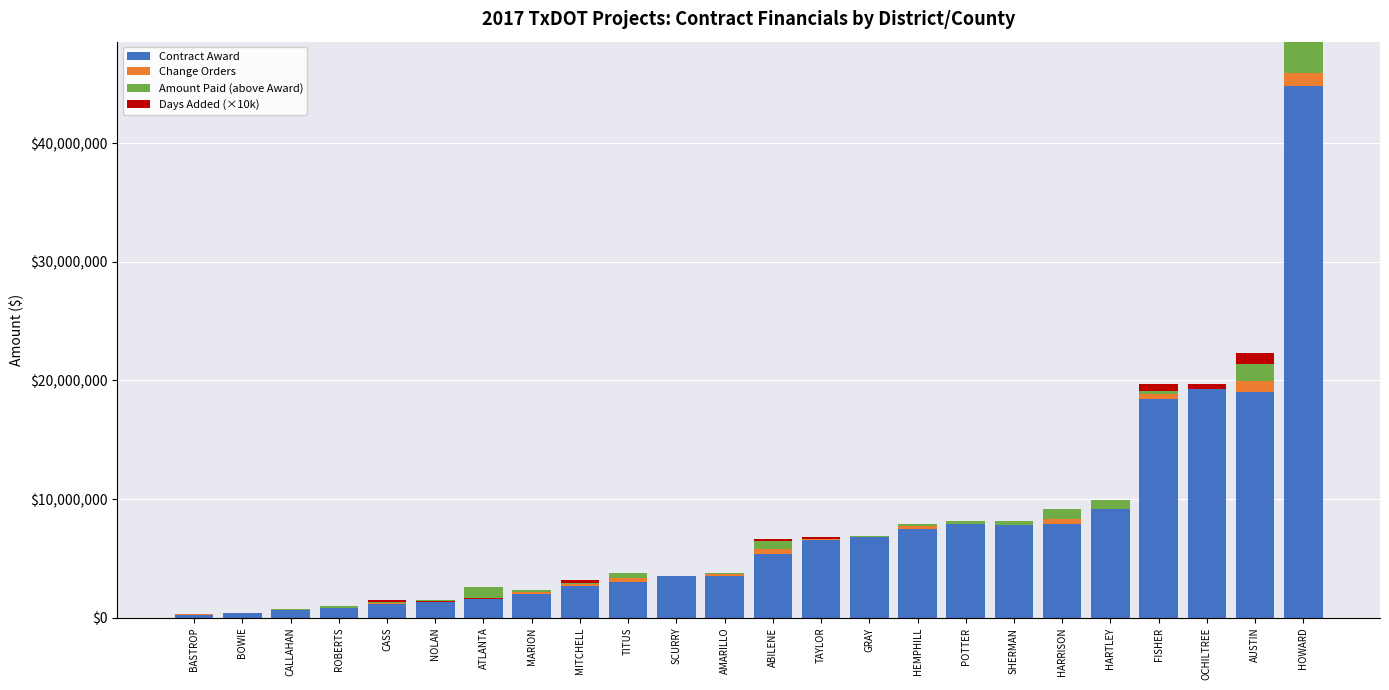

What is the sum of the Change Orders values at ROBERTS and GRAY?

12658.4